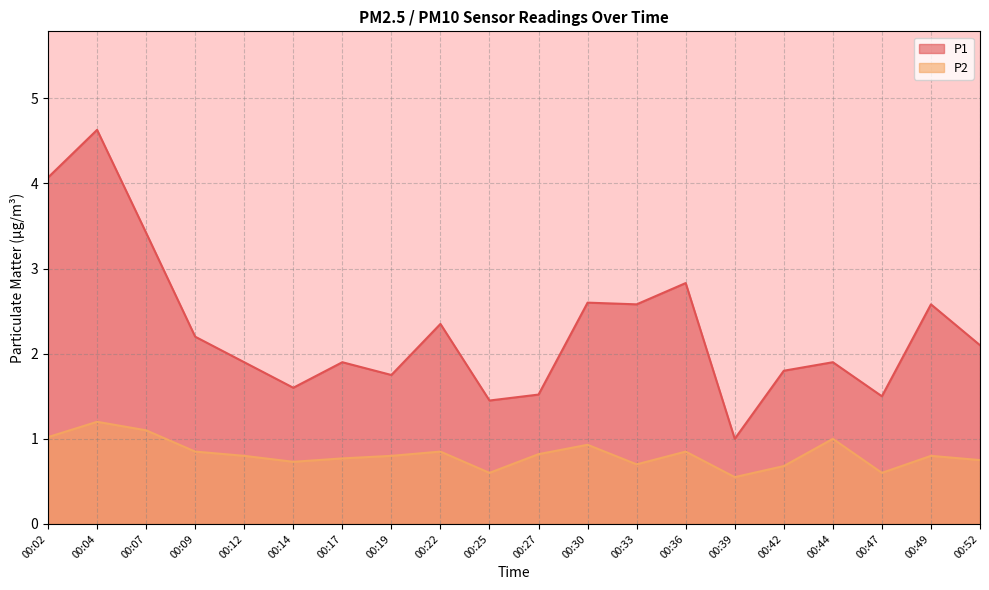

What is the sum of all P1 values?

45.7